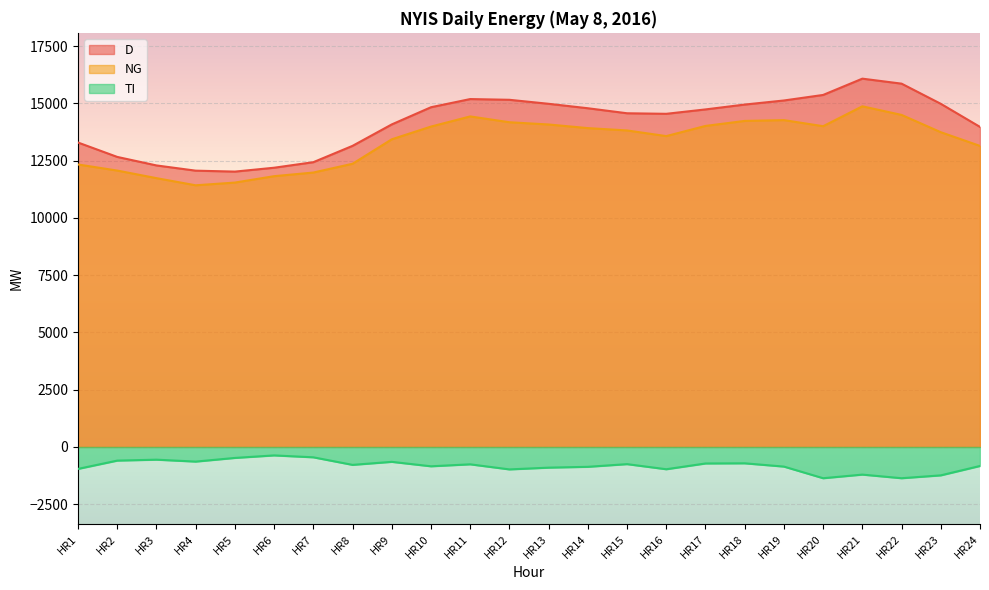

What is the sum of the NG values at HR2 and HR18?

26304